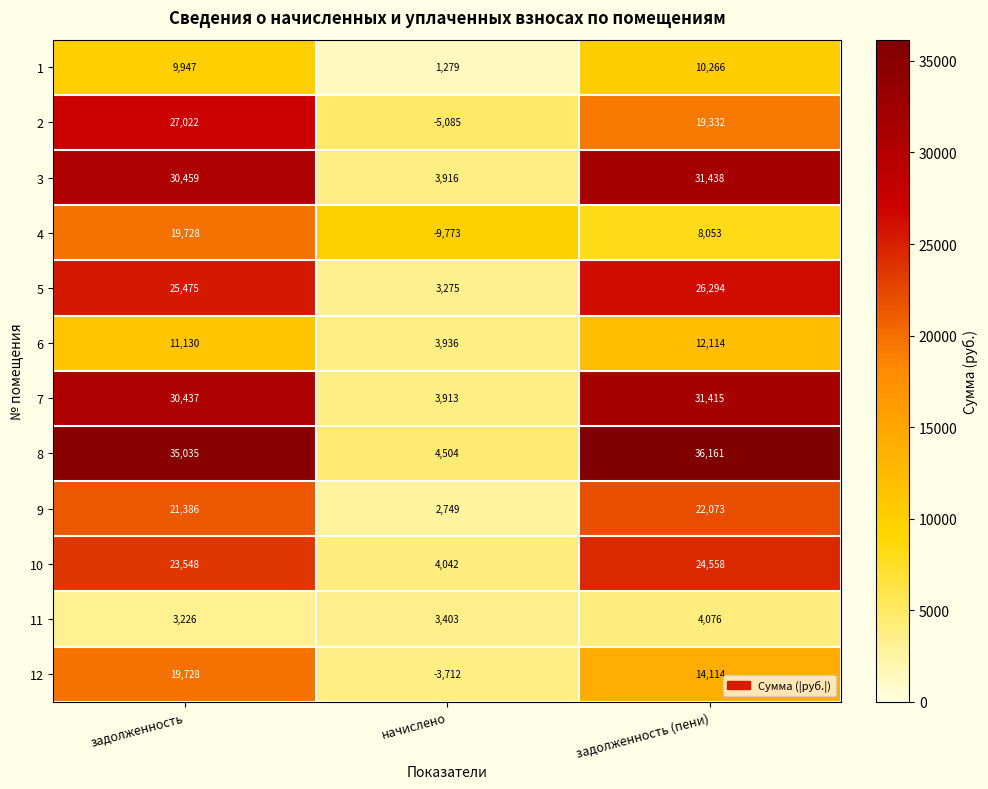

What is the difference between the highest and lowest values at задолженность (пени)?

32085